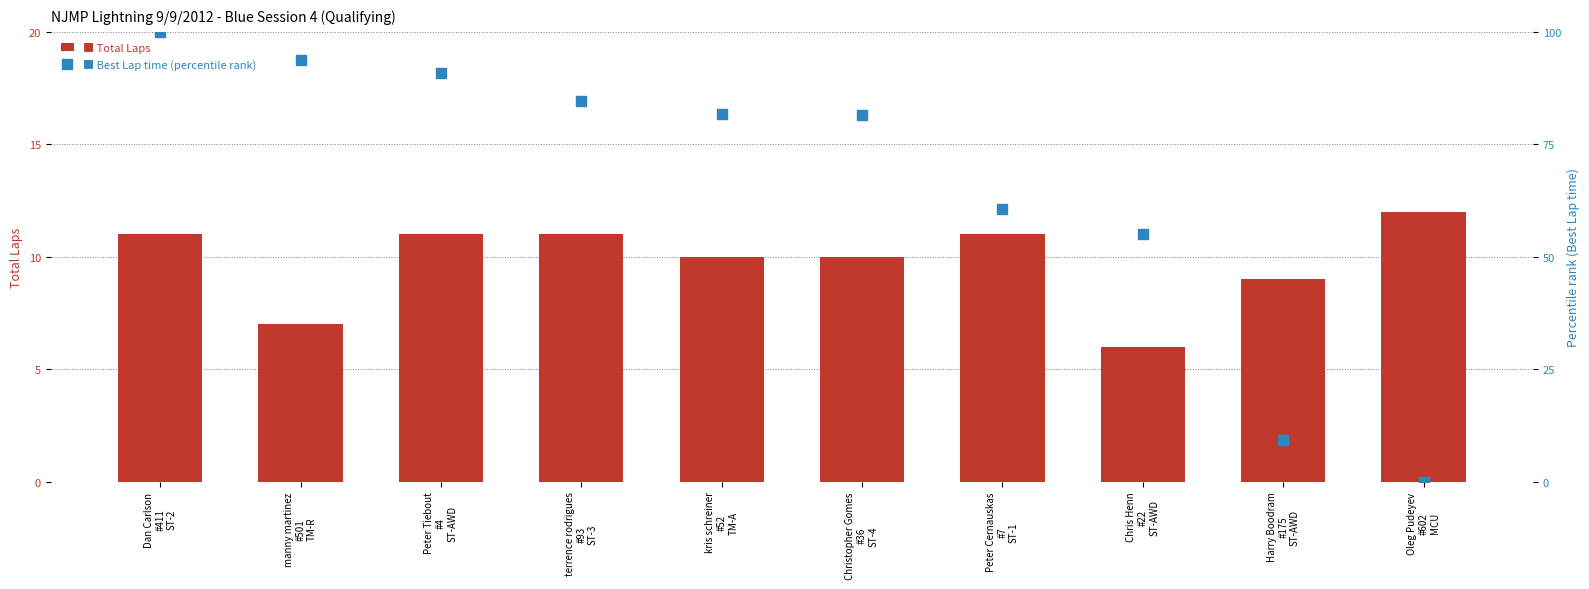

What is the total value across all series at kris schreiner
#52
TM-A?

91.7